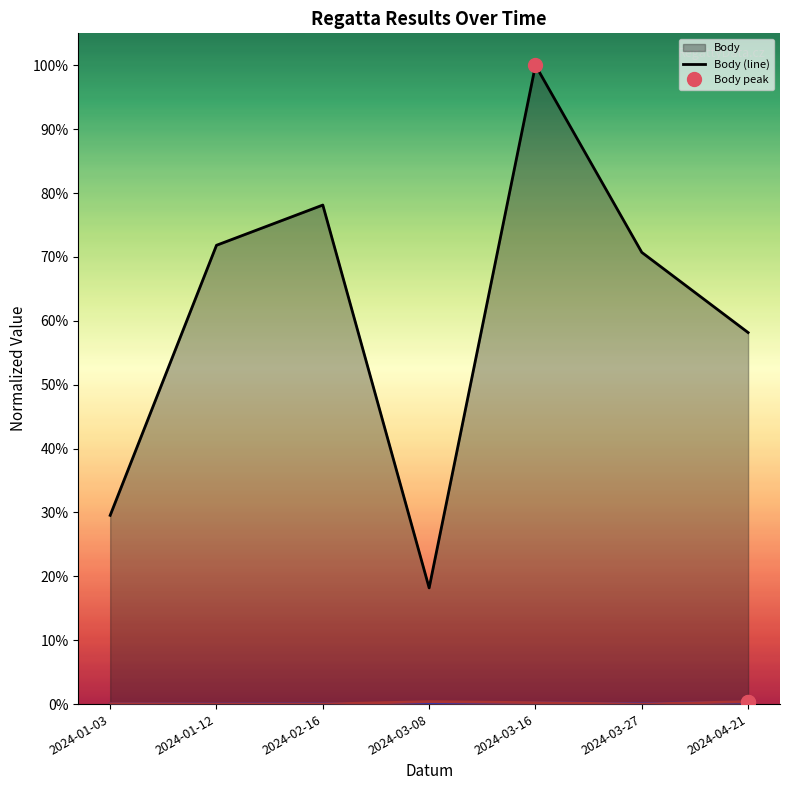

Where is Koef. (line) nearest to the value 0?

2024-01-12